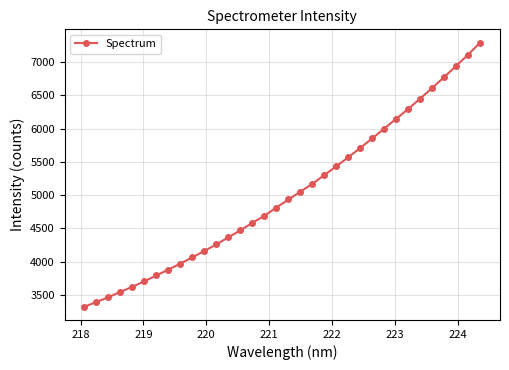

What is the average value?

5024.0